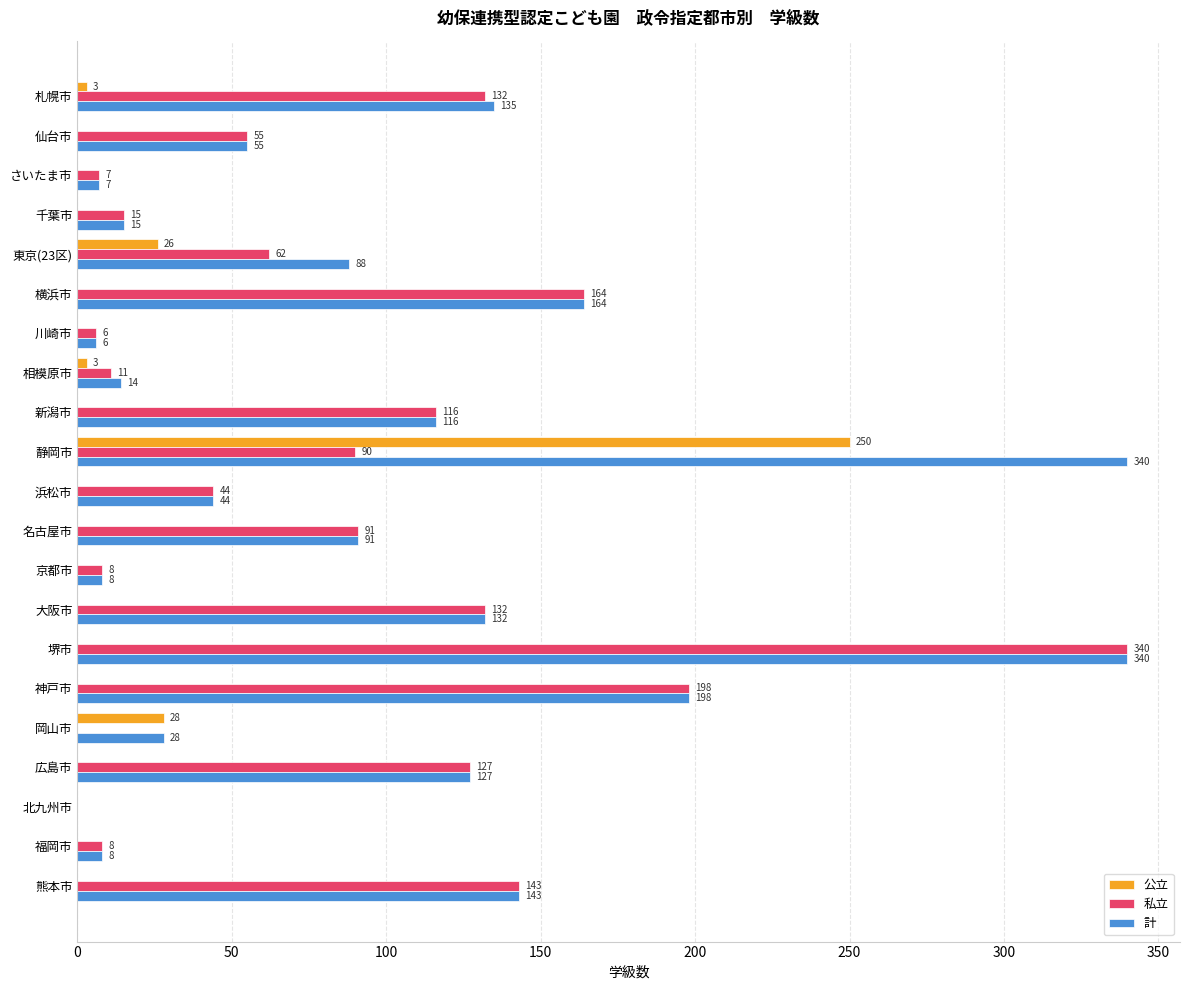

The value of 計 at 堺市 is 547. True or false?

False